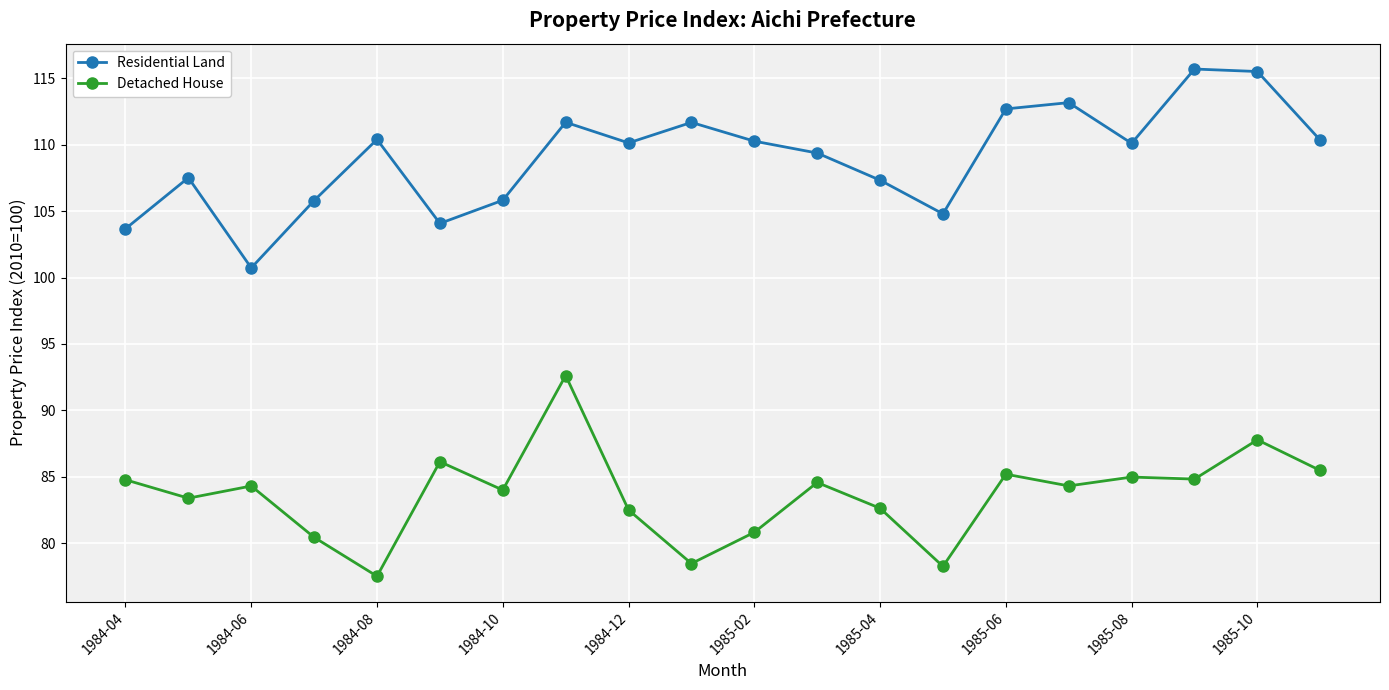

List the series in order of their overall mean, lowest first.

Detached House, Residential Land